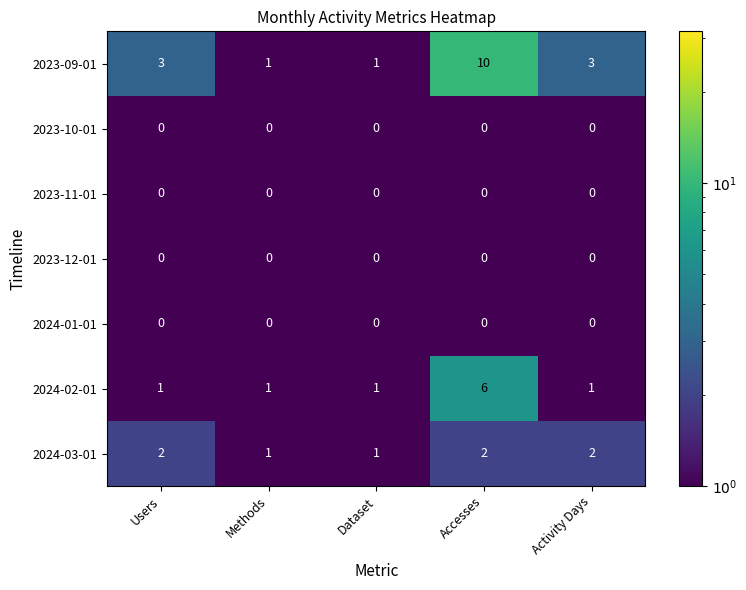

Which series has the widest spread of values?

2023-09-01